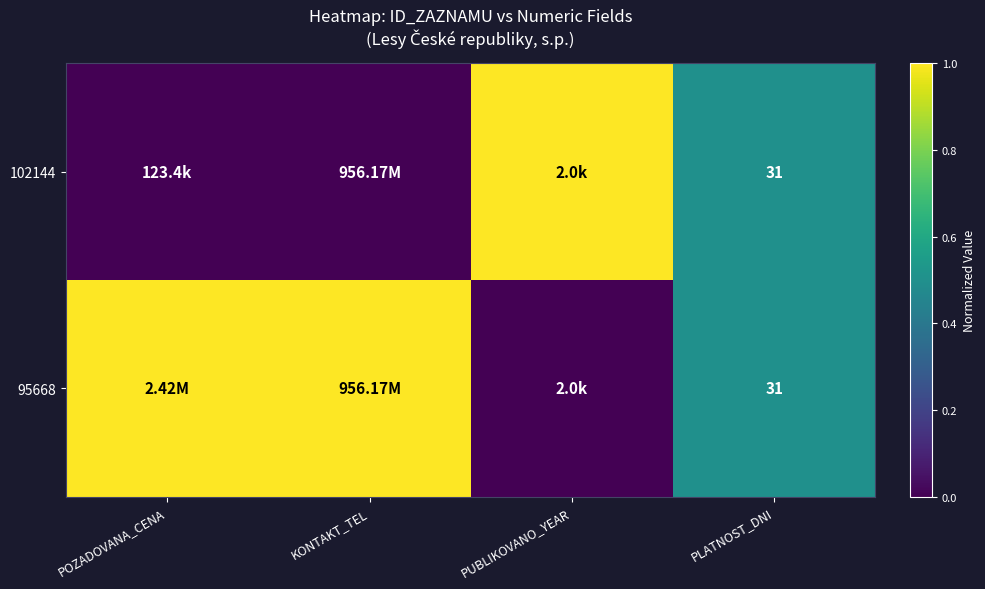

What is the difference between the 95668 values at POZADOVANA_CENA and PUBLIKOVANO_YEAR?

1.0